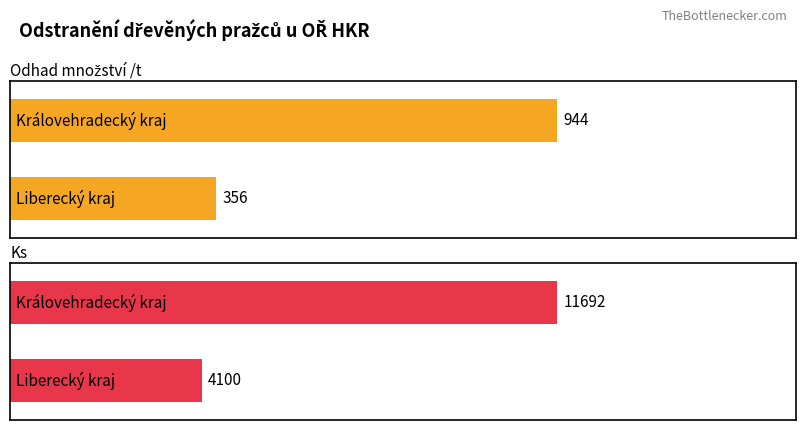

The value of Ks at Královehradecký kraj is 11692. True or false?

True